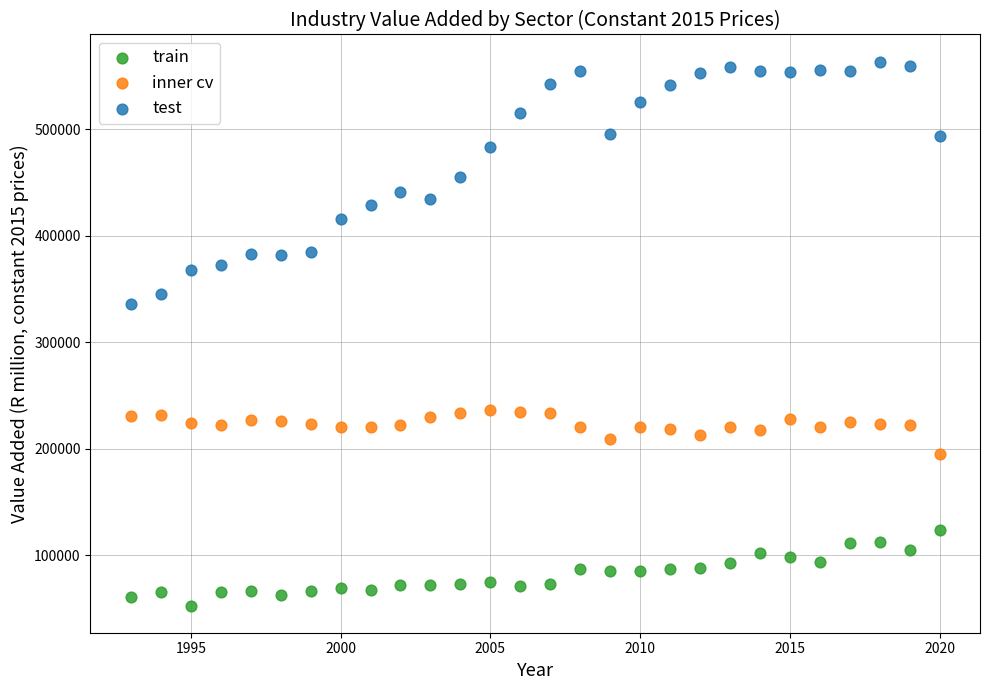

Across all data points, what is the range of Y values (max minus min)?

510363.3